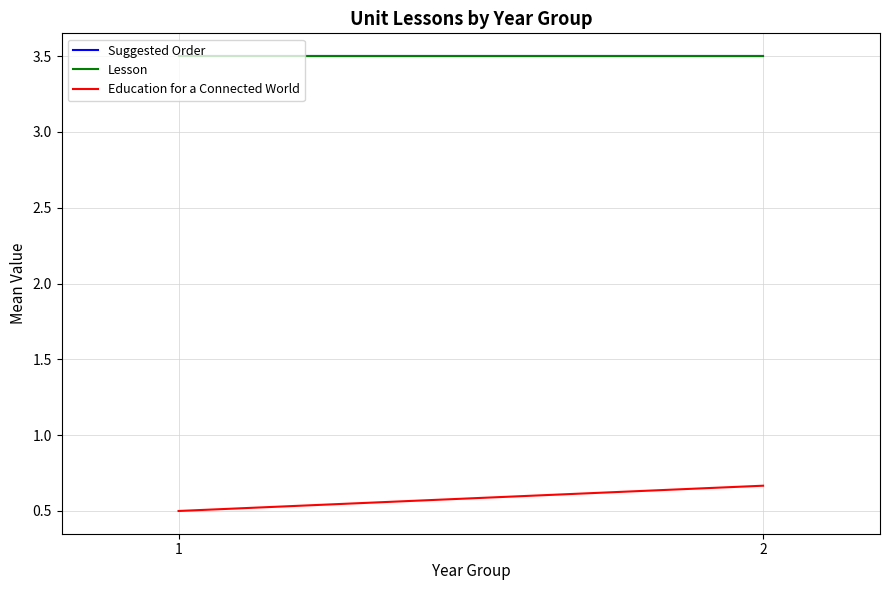

Between 1 and 2, which is larger?

1